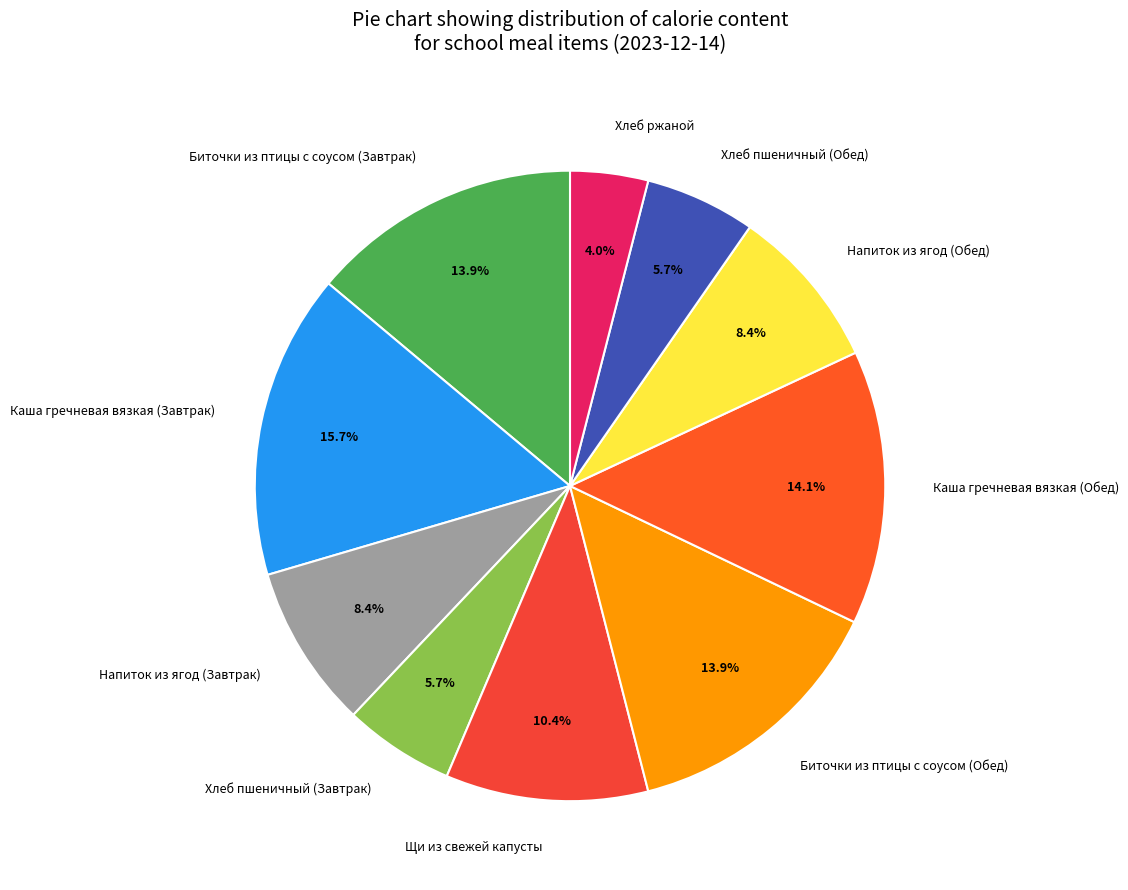

To the nearest percent, what portion does Биточки из птицы с соусом (Обед) represent?

14%